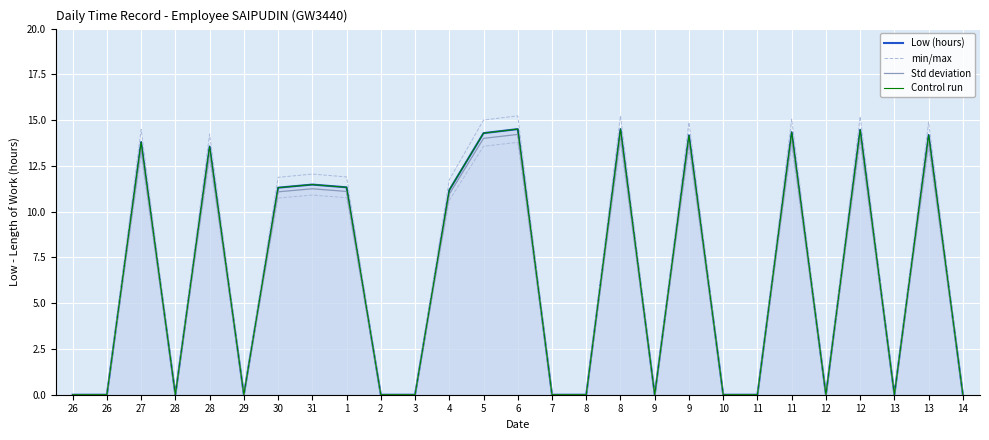

True or false: Std deviation and Low (hours) cross at least once.

False